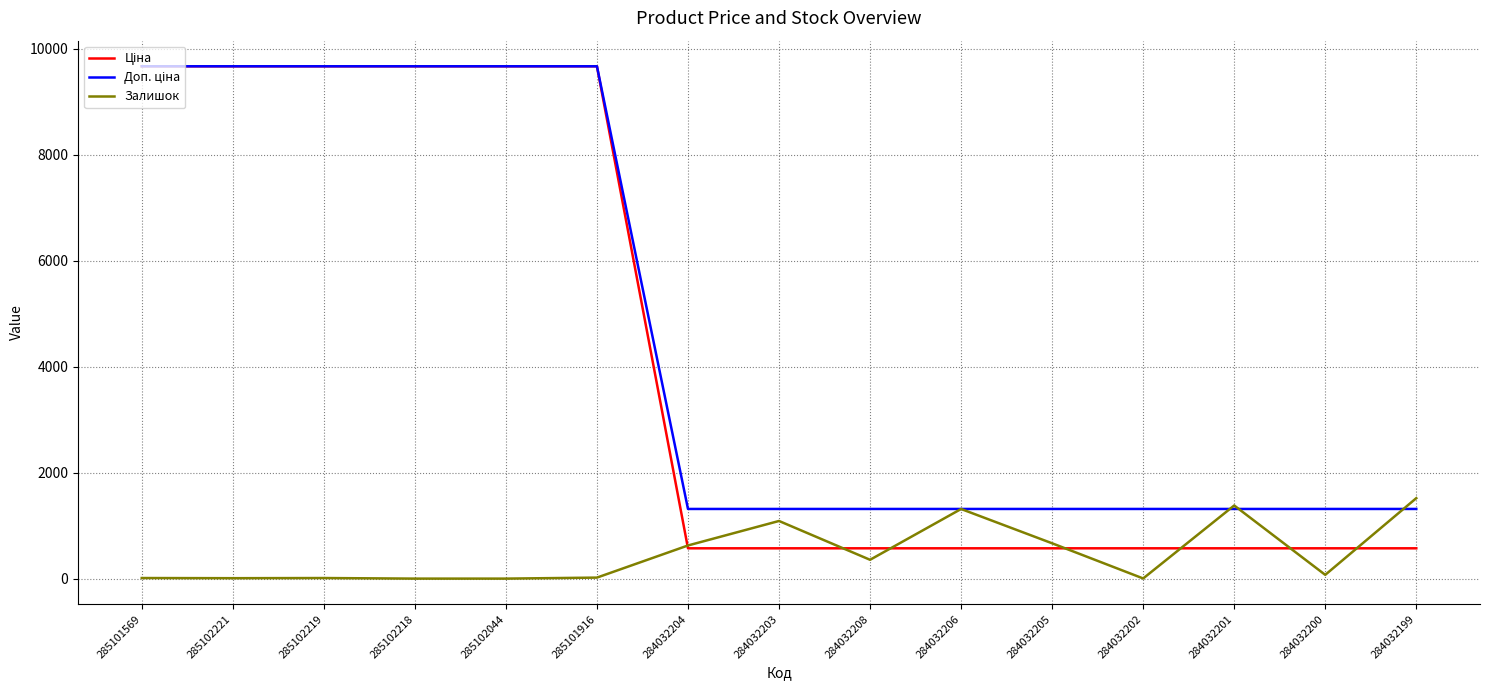

The Залишок series shows 961.2 at 284032204. True or false?

False